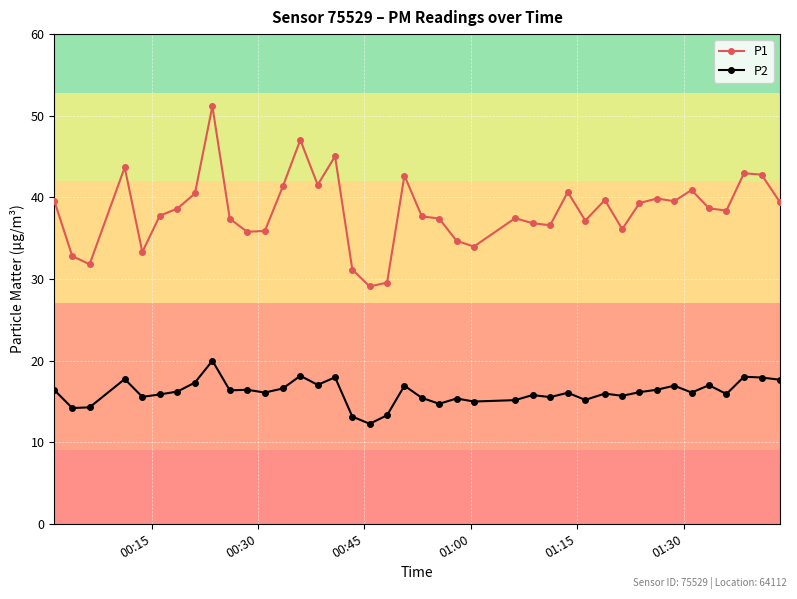

True or false: P2 and P1 intersect in this chart.

False